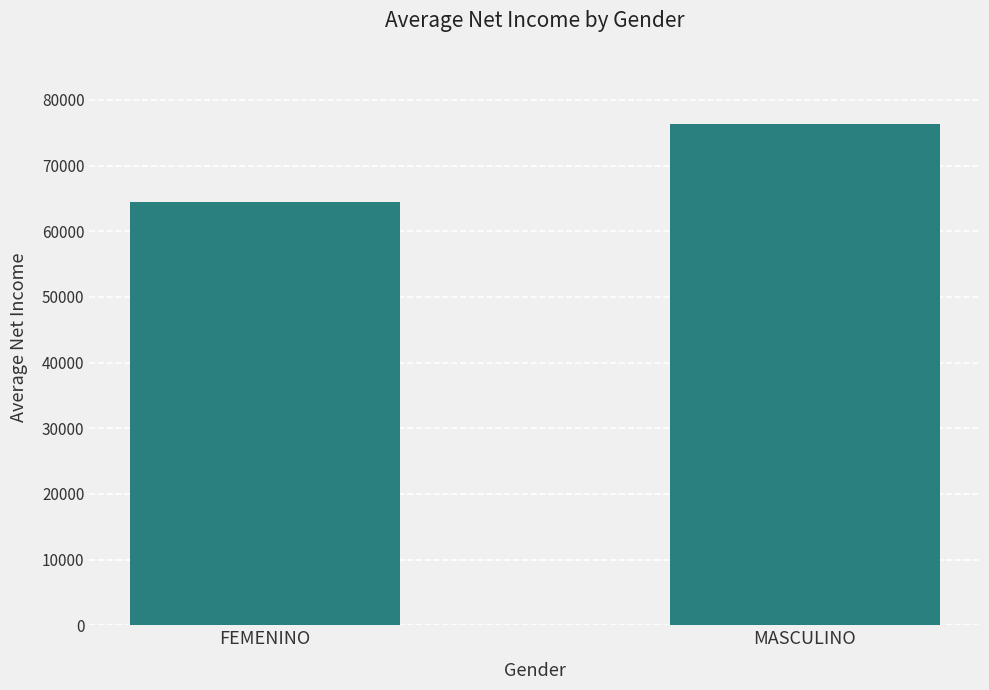

What value does the data have at MASCULINO?

76286.8